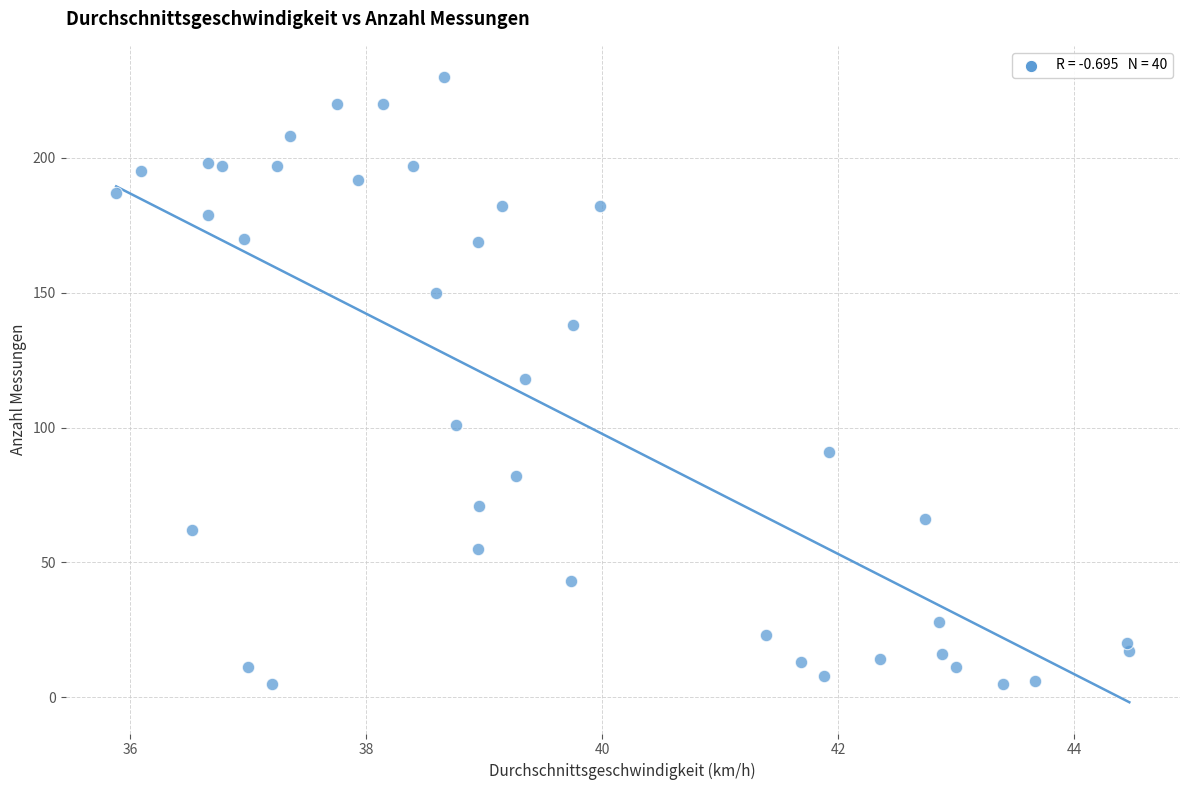

What is the range of Y values (max minus min)?

225